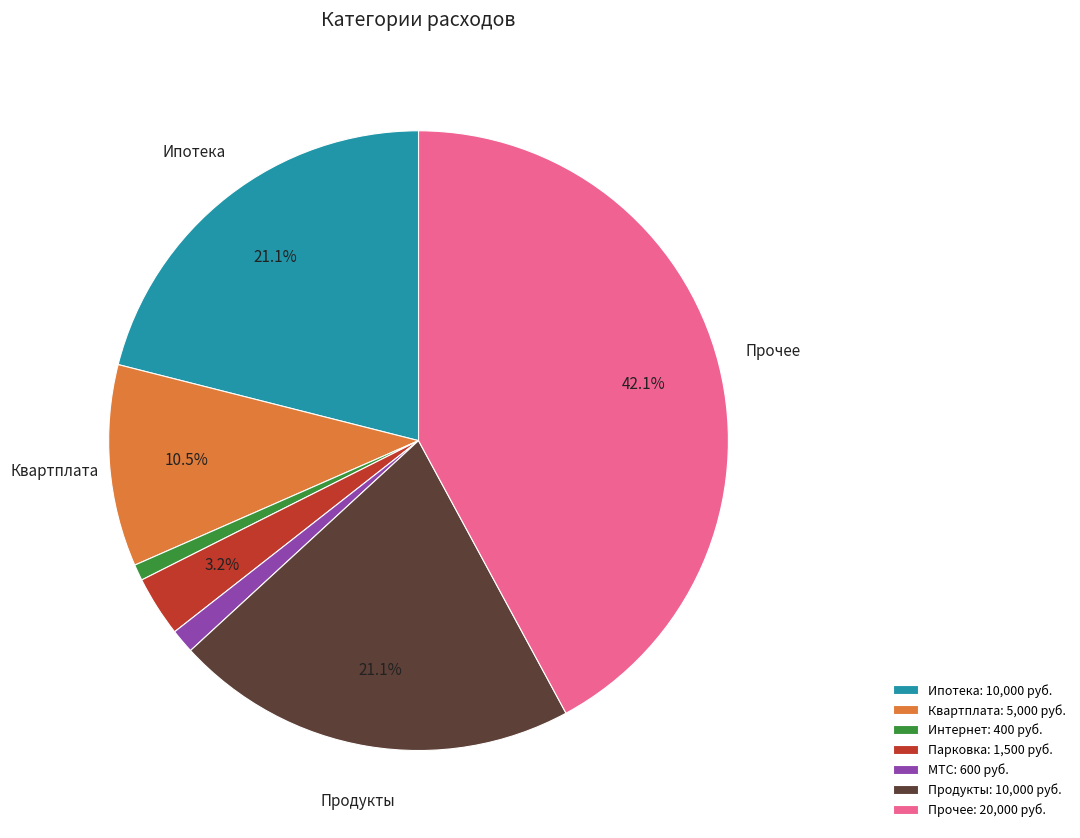

To the nearest percent, what percentage of the pie is Продукты?

21%